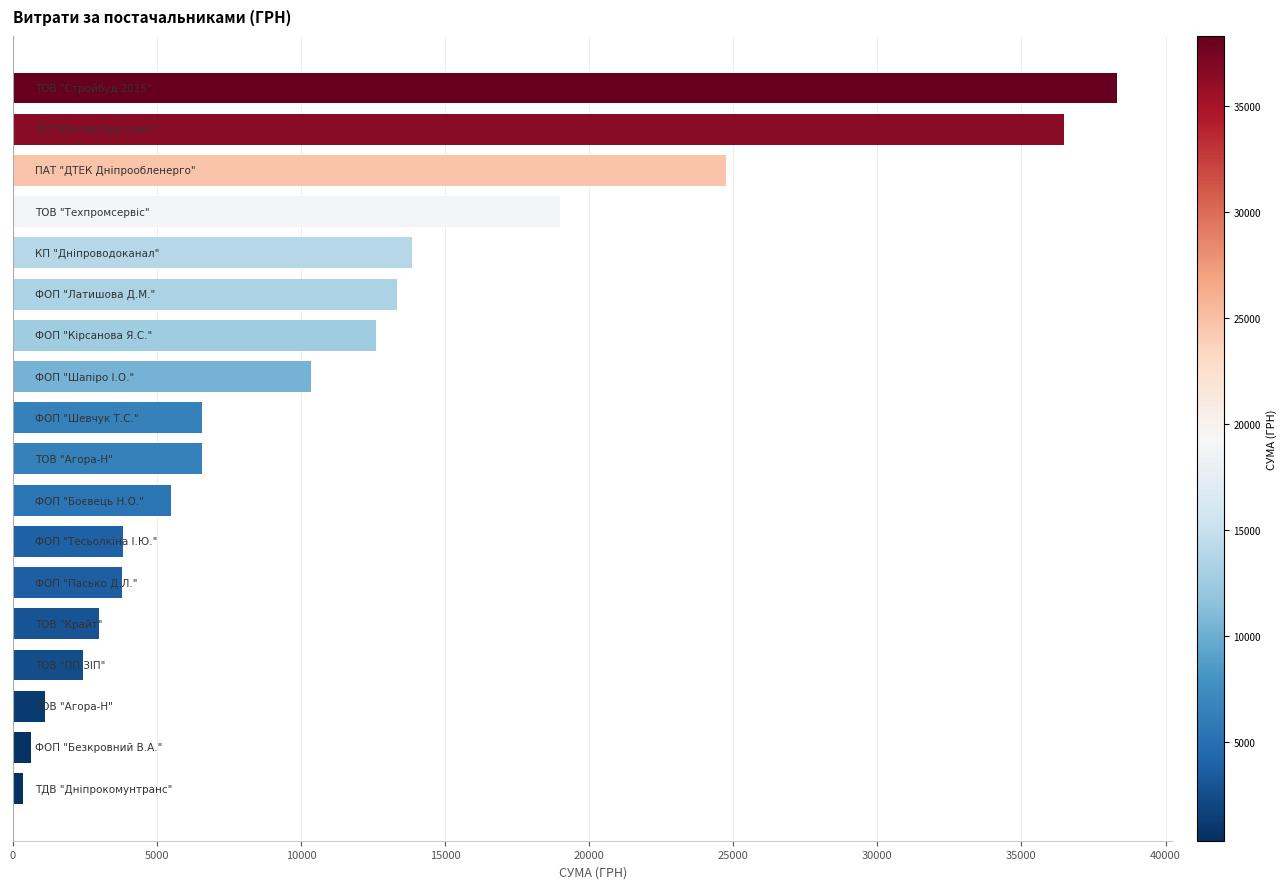

What is the difference between the maximum and minimum values?

37961.4